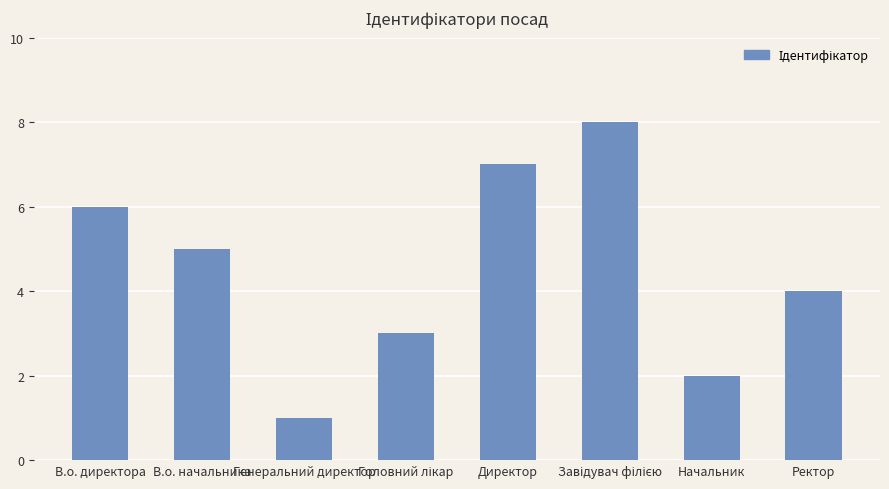

Is it true that the value at Ректор is 4?

True